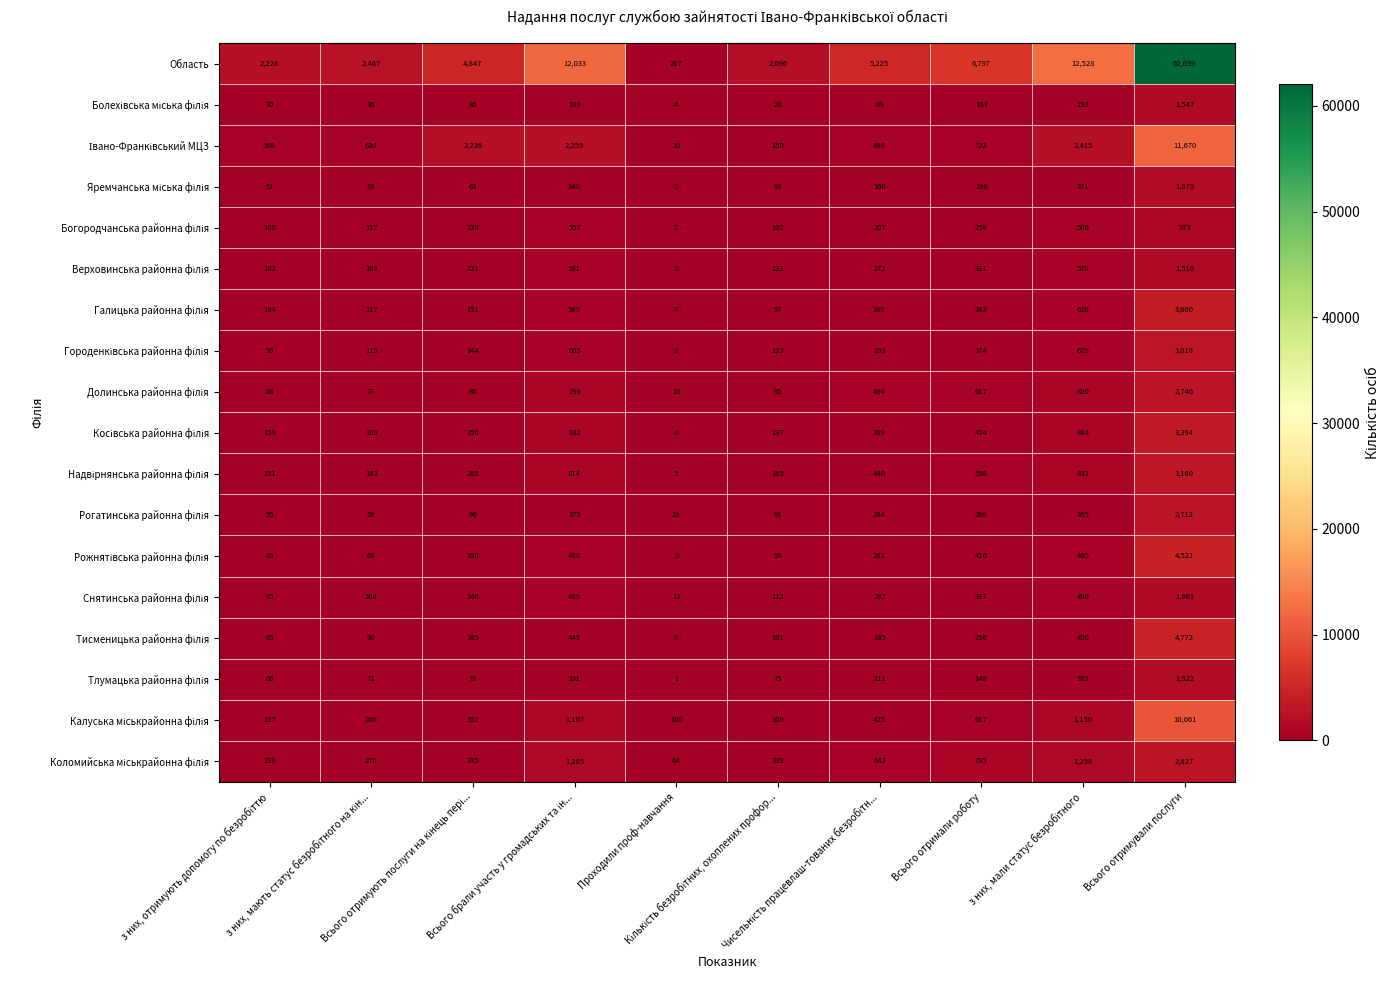

Which series has the largest total across all categories?

Область